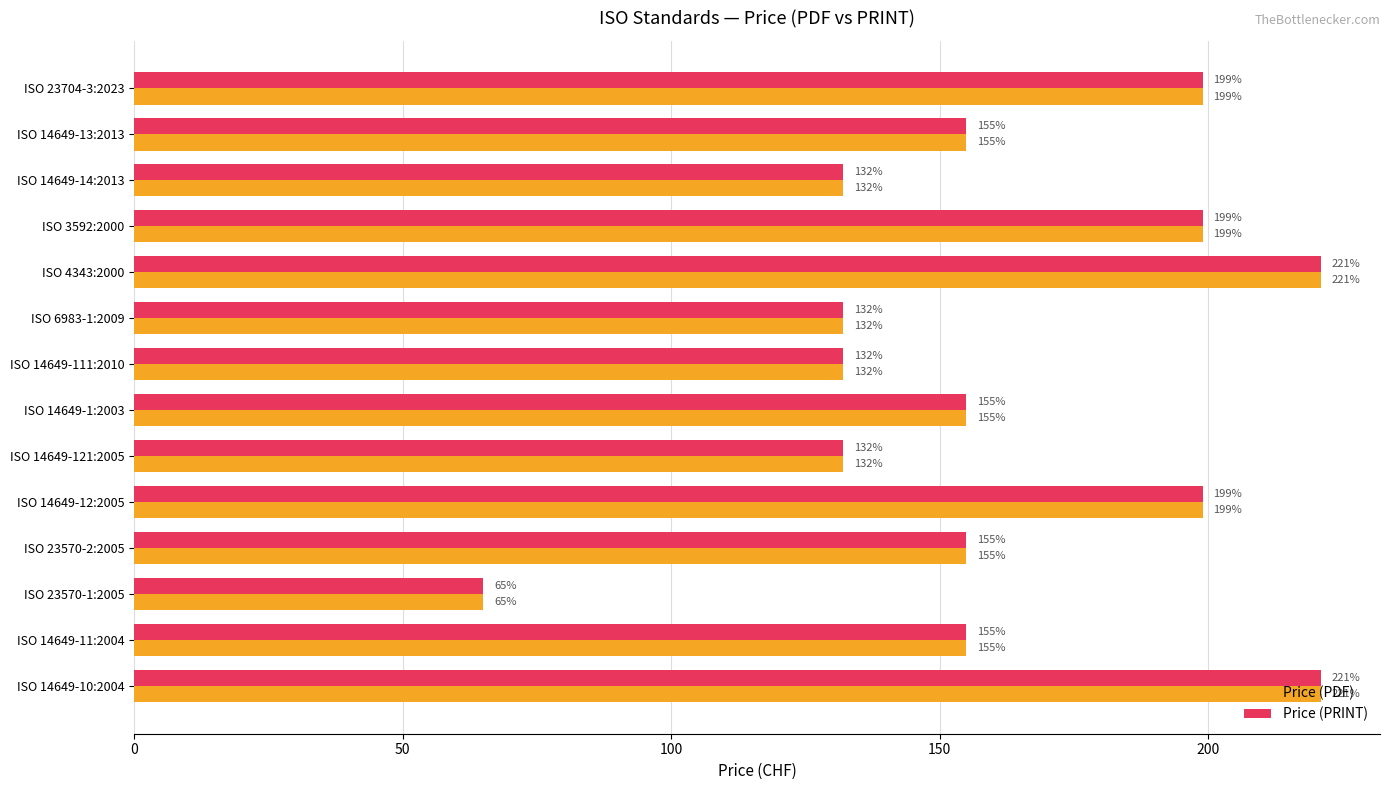

Is it true that Price (PDF) equals 132 at ISO 14649-121:2005?

True